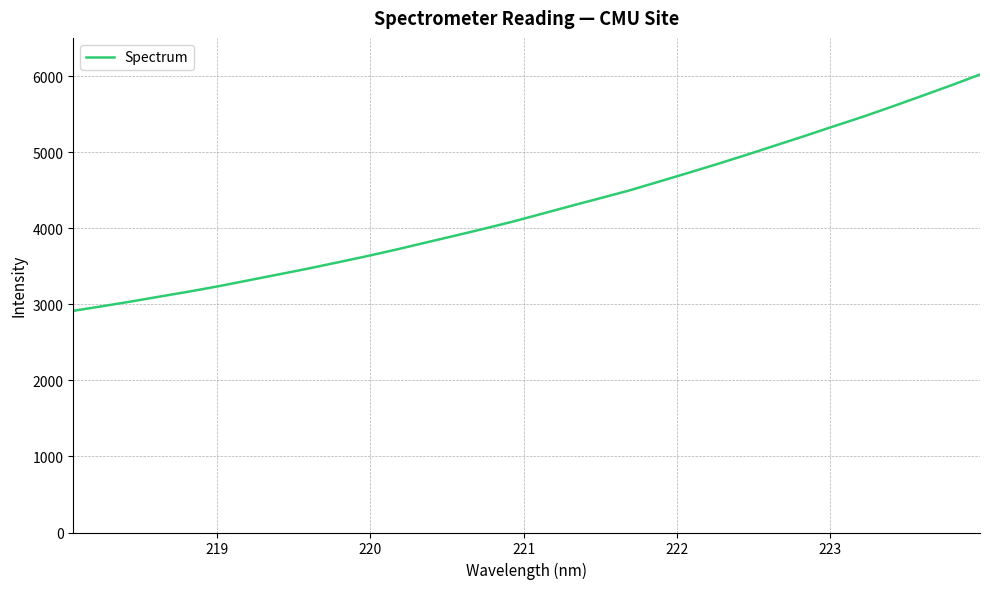

Reading left to right, what are all the values shown in this chart?

2915.7	2977.0	3040.0	3106.3	3171.9	3241.9	3317.9	3393.5	3469.7	3550.4	3632.4	3718.4	3810.0	3900.3	3992.3	4087.7	4190.8	4294.8	4396.5	4499.0	4613.4	4728.2	4845.4	4966.2	5090.9	5215.6	5343.7	5469.4	5603.4	5740.6	5879.9	6023.9